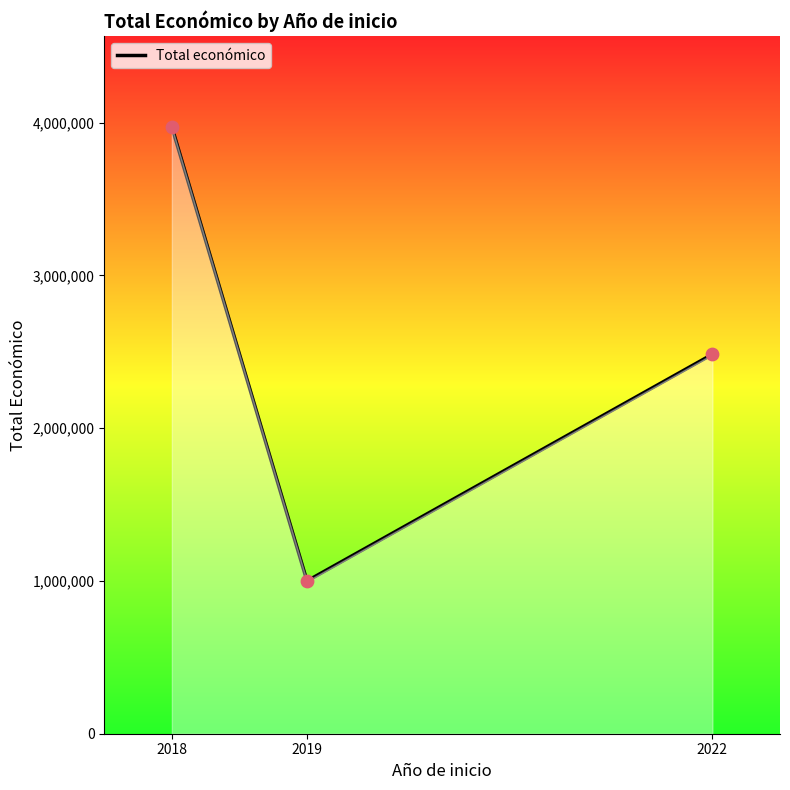

What is the ratio of the value at 2022 to the value at 2019?

2.5